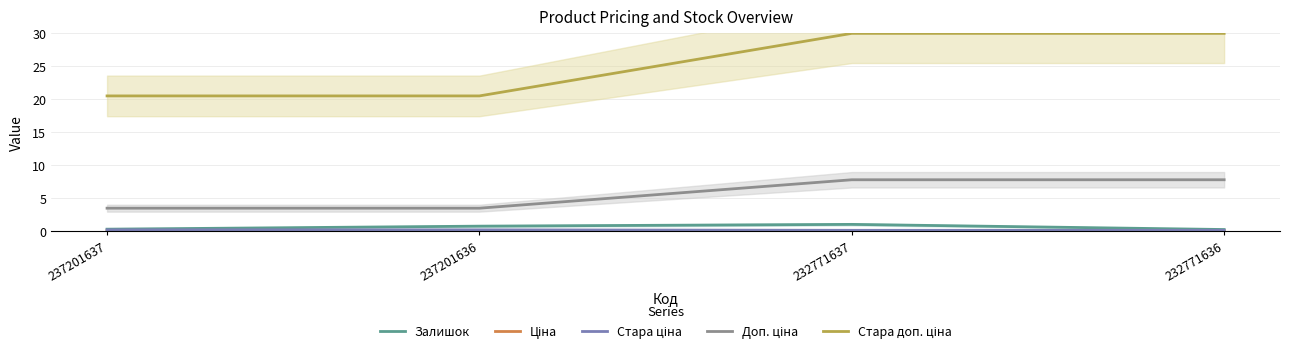

True or false: Ціна has more than 0 points higher than both neighbors.

False